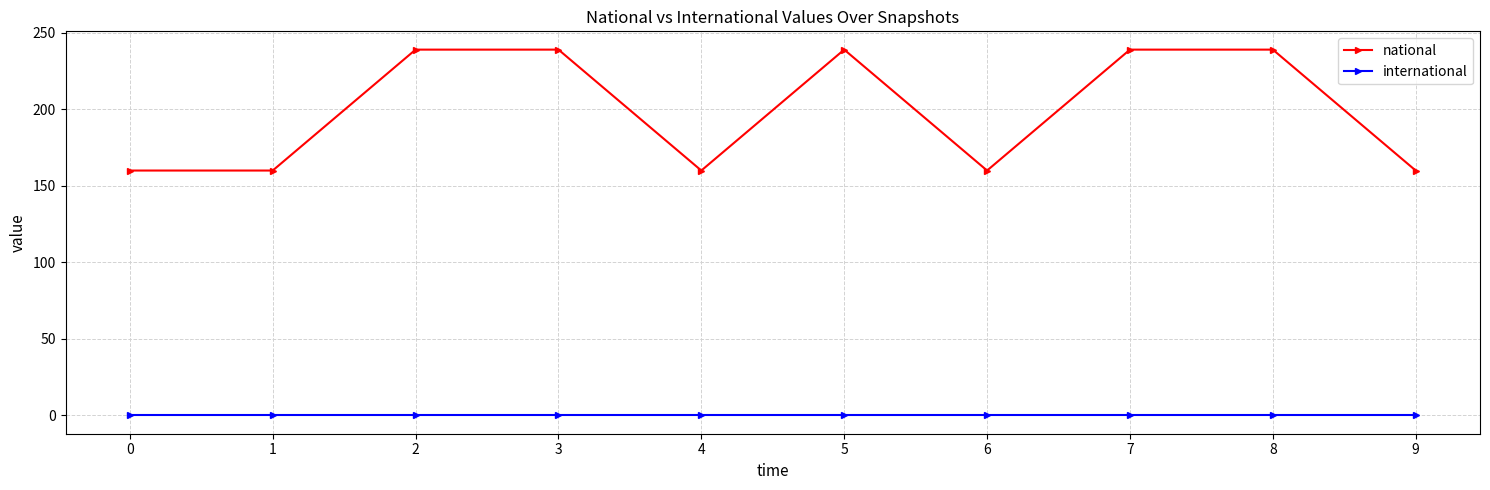

Count the number of categories in the chart.

10